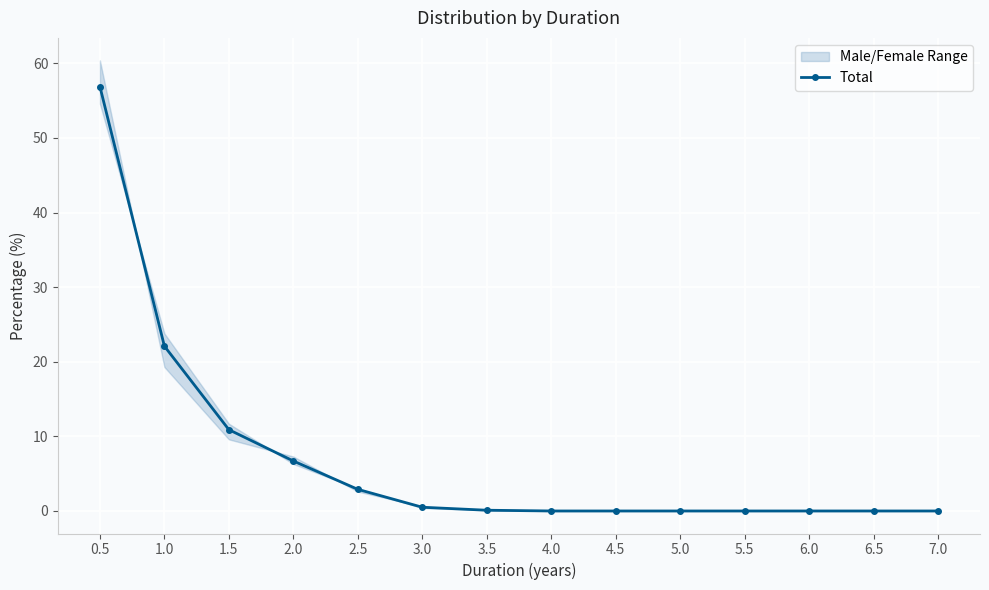

Is it true that the value at 3.0 is 0.5?

True